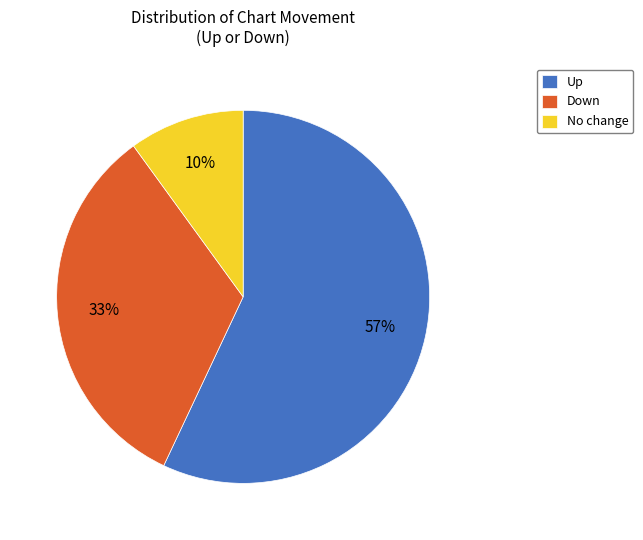

Is it true that Down is 40% of the pie?

False